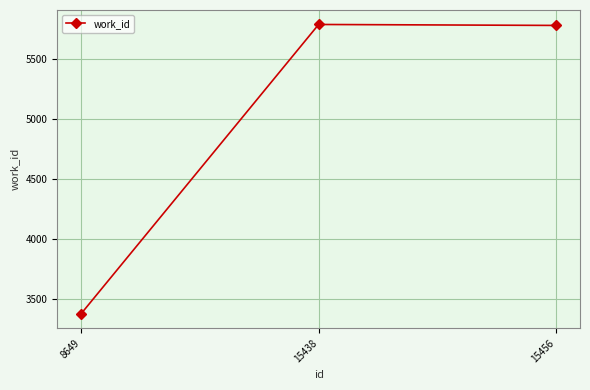

What is the value of the 1st point from the left?

3373